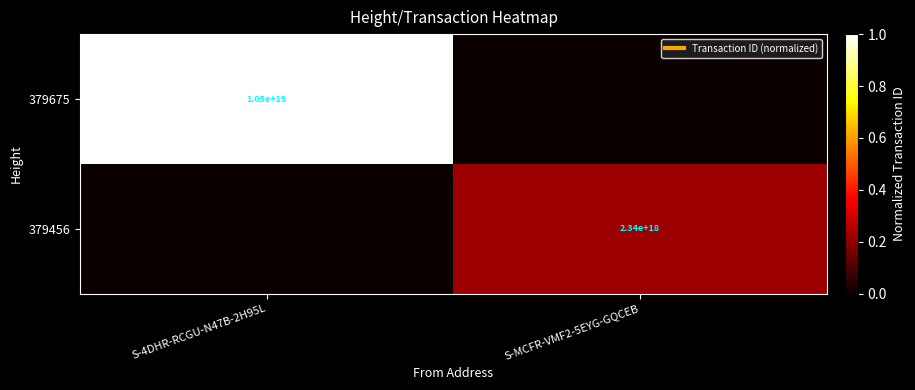

Rank the series by their average value, from highest to lowest.

379675, 379456